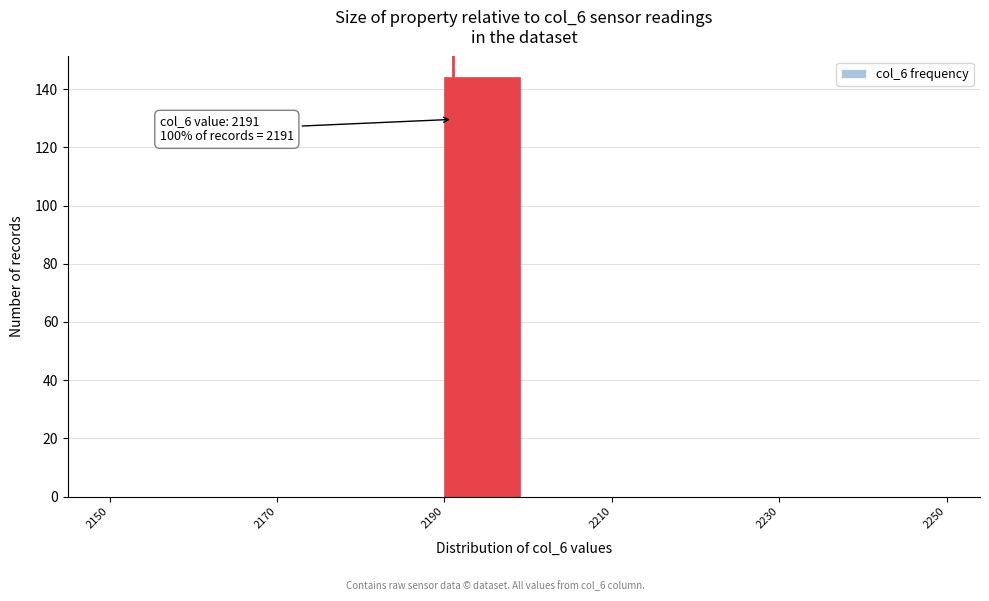

Which range on the x-axis has the tallest bar?

2190 to 2200